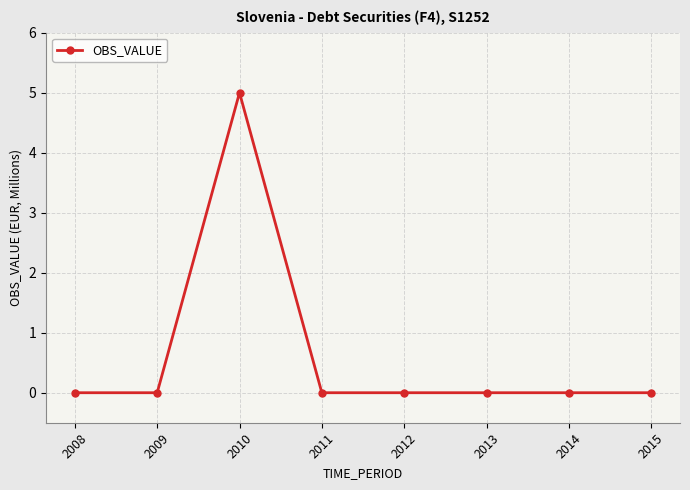

What is the greatest value displayed?

5